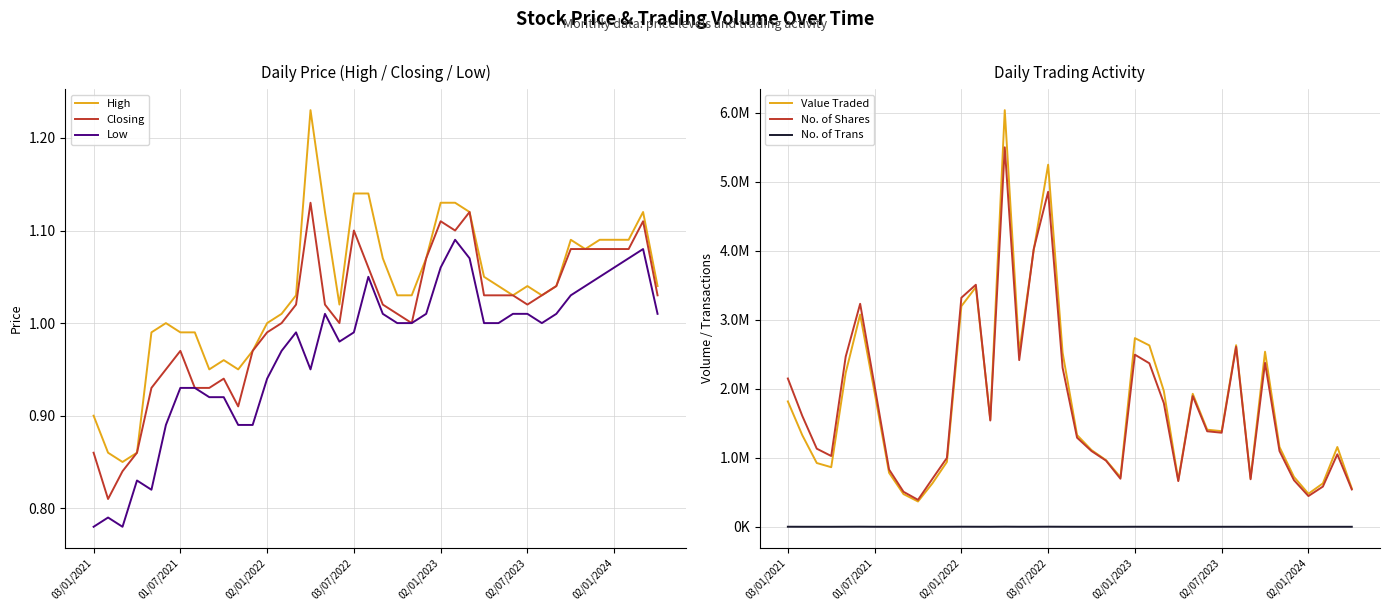

True or false: Low and High intersect in this chart.

False